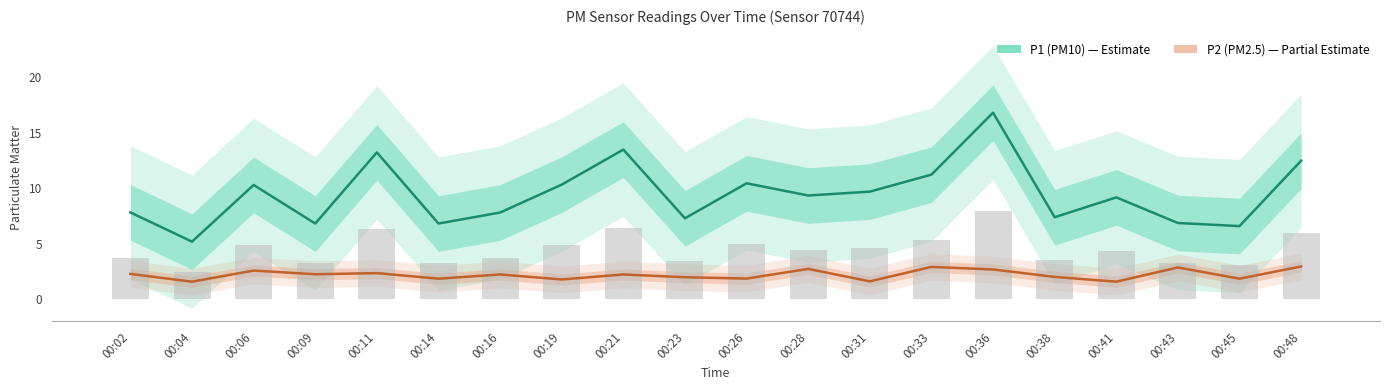

At which category does the chart reach its minimum across all series?

00:04